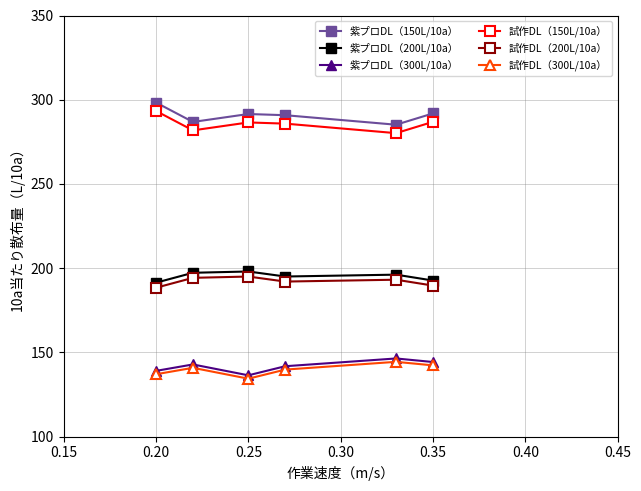

How many lines are shown in the chart?

6